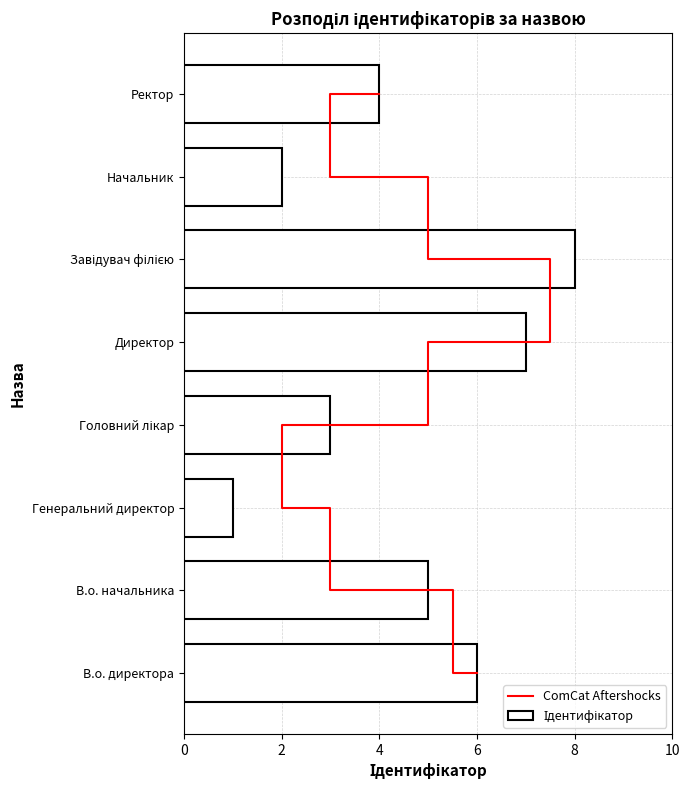

What is the average value of the Ідентифікатор series?

4